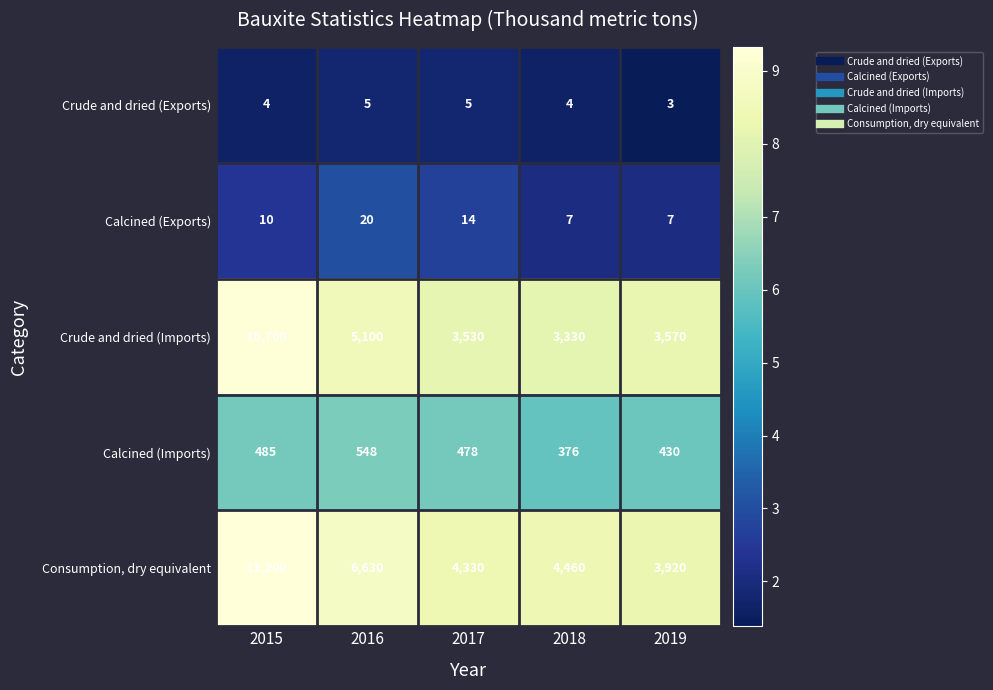

Reading left to right, what are all the values shown in this chart?

Crude and dried (Exports): 2015=4	2016=5	2017=5	2018=4	2019=3
Calcined (Exports): 2015=10	2016=20	2017=14	2018=7	2019=7
Crude and dried (Imports): 2015=10700	2016=5100	2017=3530	2018=3330	2019=3570
Calcined (Imports): 2015=485	2016=548	2017=478	2018=376	2019=430
Consumption, dry equivalent: 2015=11200	2016=6630	2017=4330	2018=4460	2019=3920